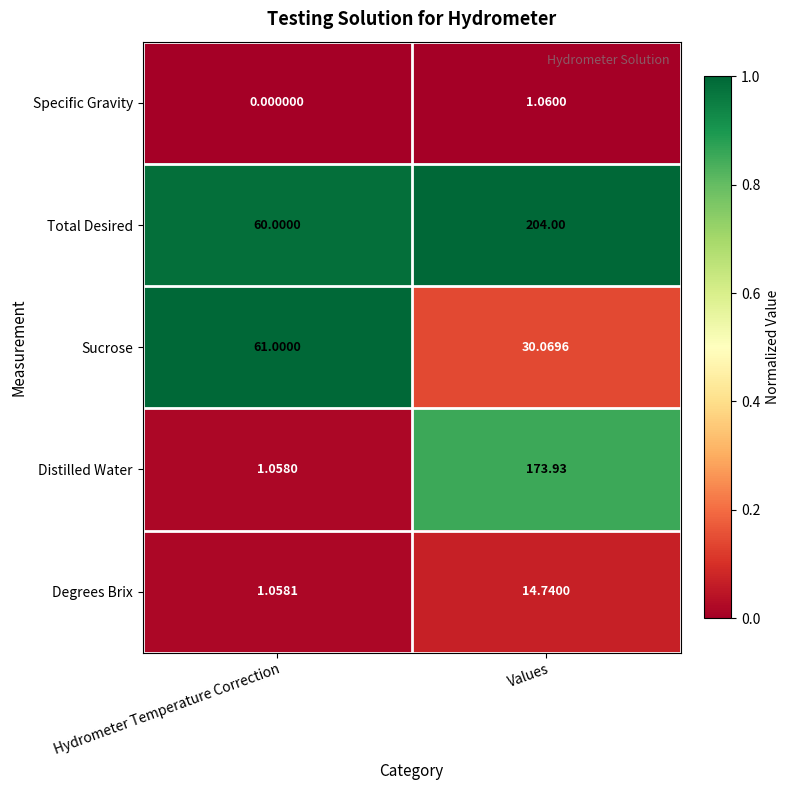

Which series has the largest range (max minus min)?

Distilled Water